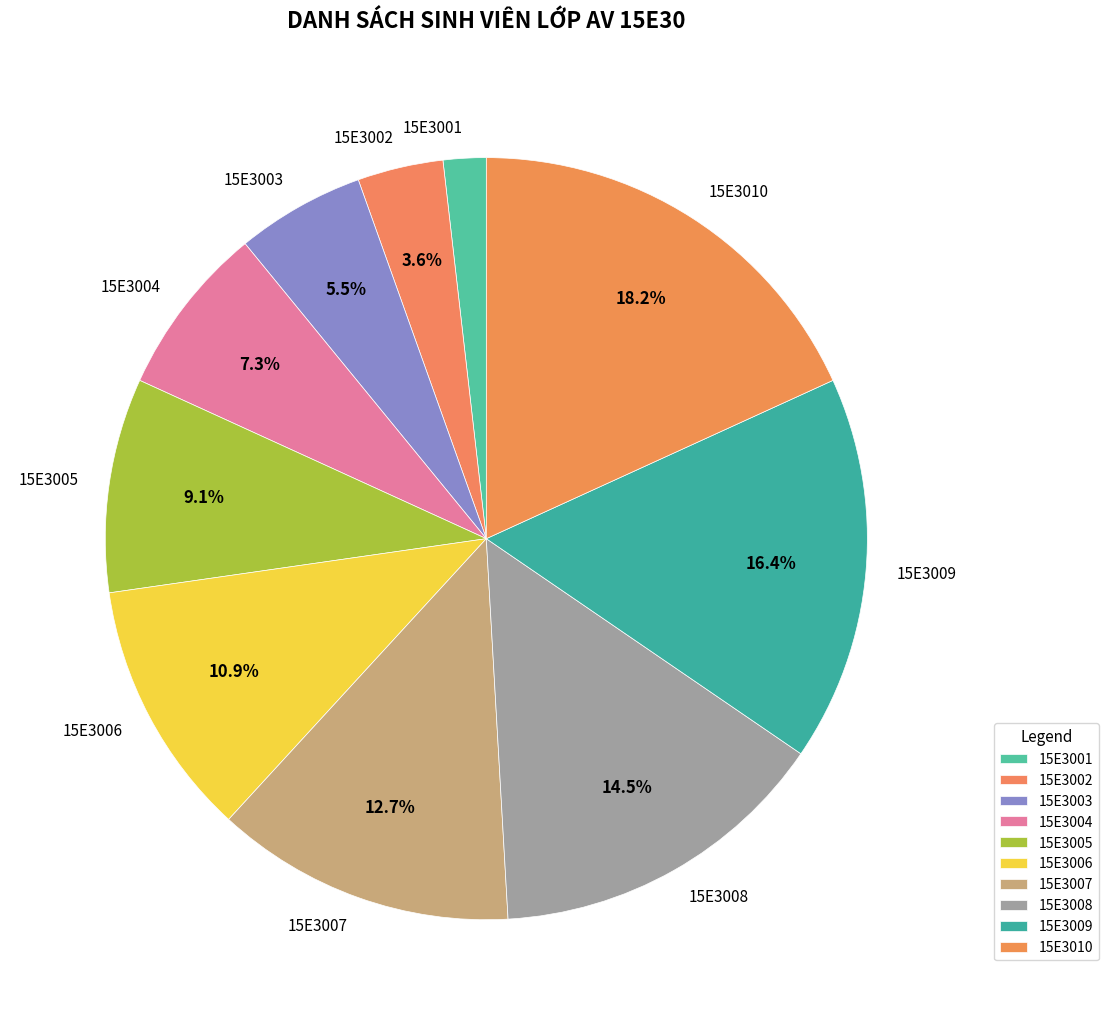

What percentage is the 15E3005 slice, to the nearest percent?

9%